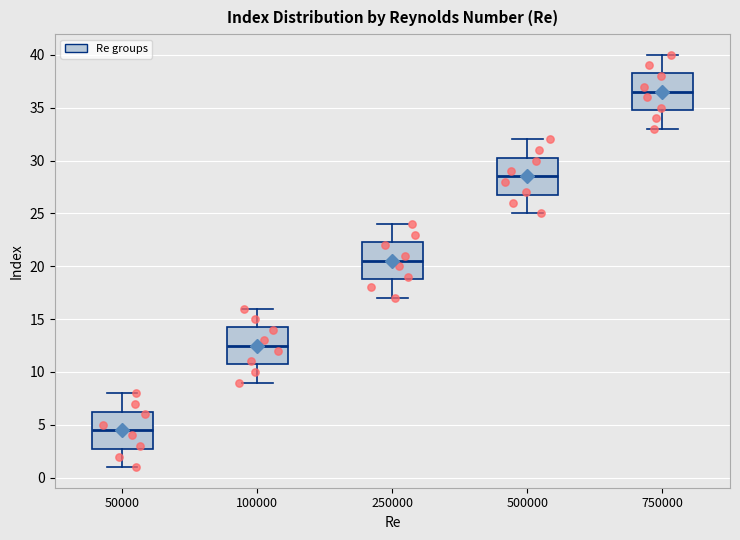

Where is the lower edge of the box at x = 750000 on the y-axis? The values are not printed on the chart, so give them approximately, as read against the axis.

35.0